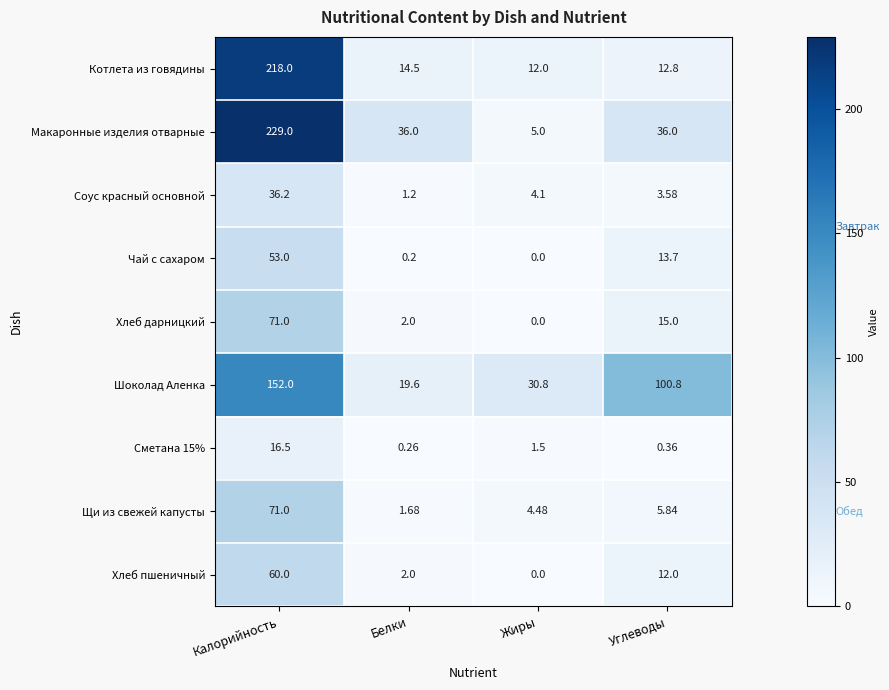

How many categories are shown in the chart?

4